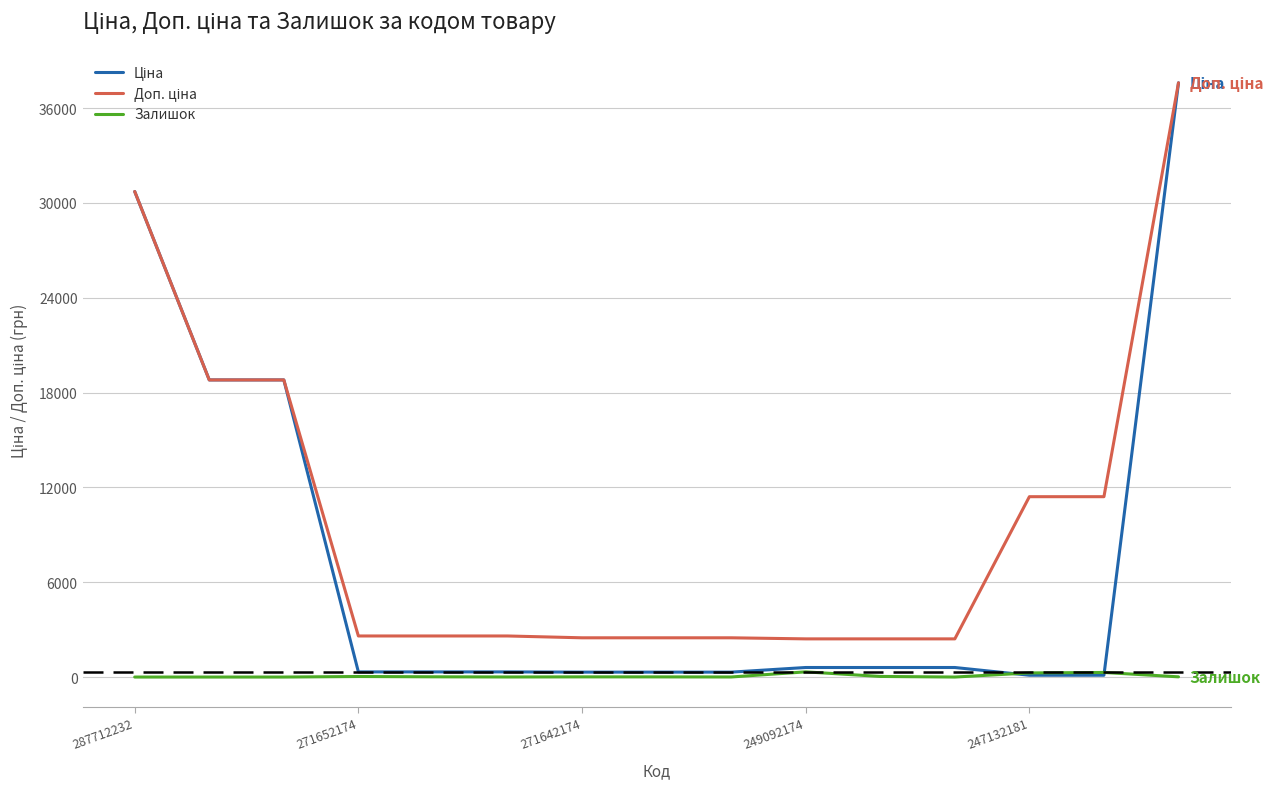

What is the maximum value shown in the chart?

37593.6